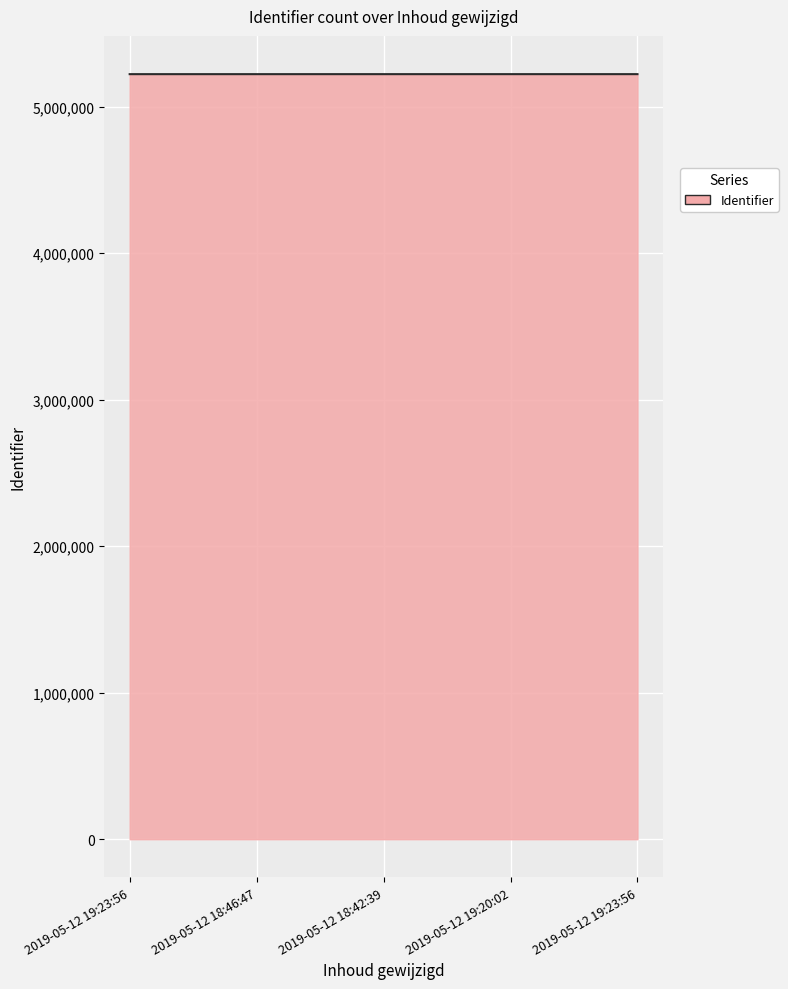

What is the minimum value shown in the chart?

5220942.0